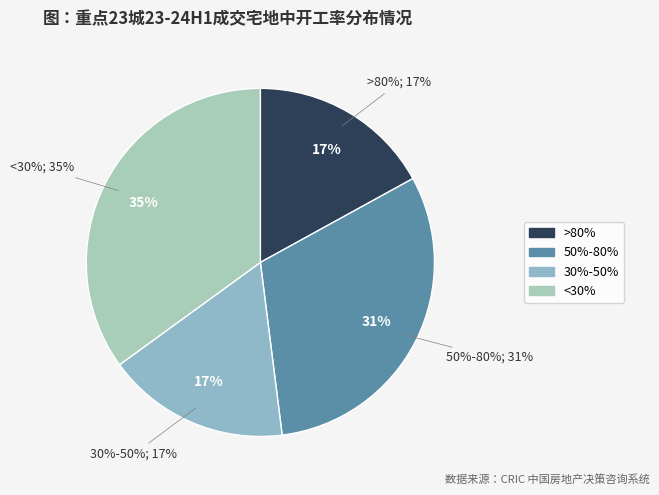

The >80% slice represents 17% of the pie. True or false?

True